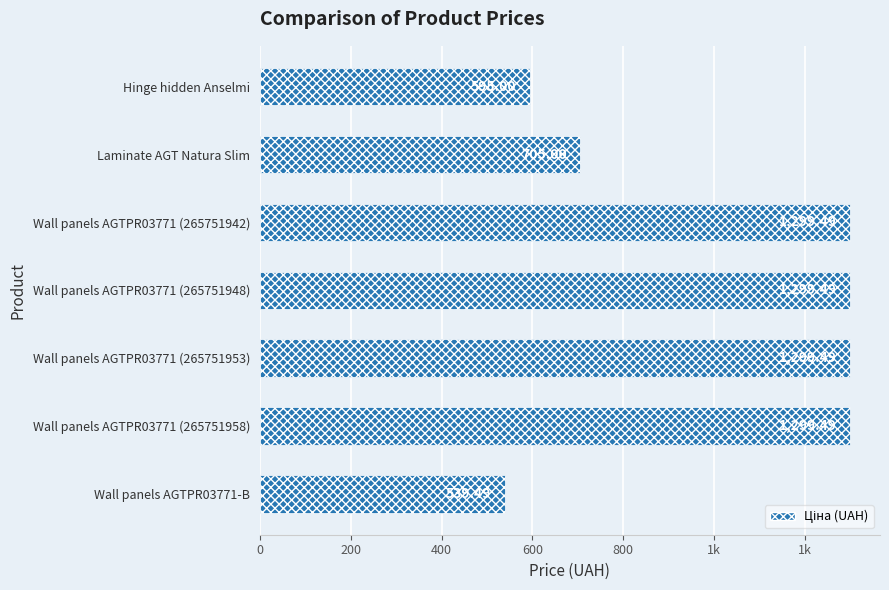

Are the bars horizontal?

Yes